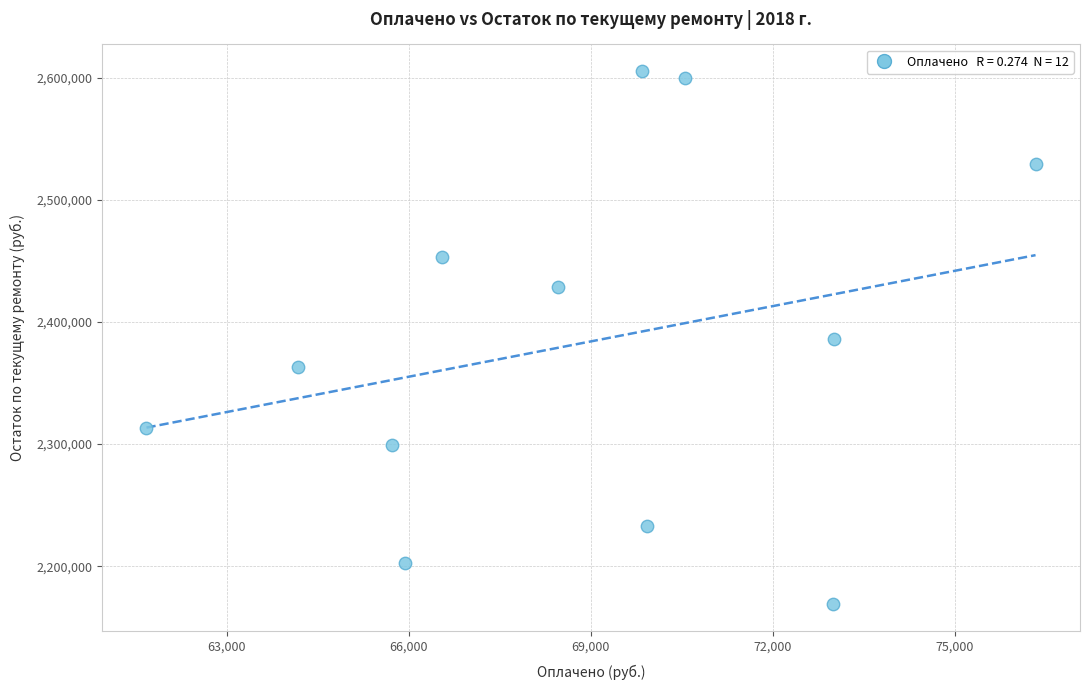

What is the range of X values (max minus min)?

14648.3